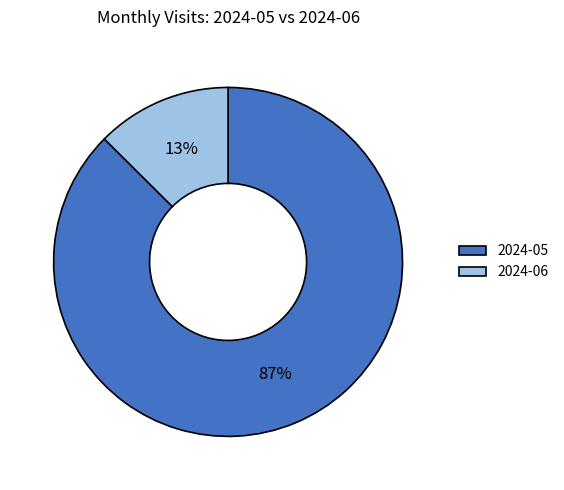

Rank the categories by value from highest to lowest.

2024-05, 2024-06